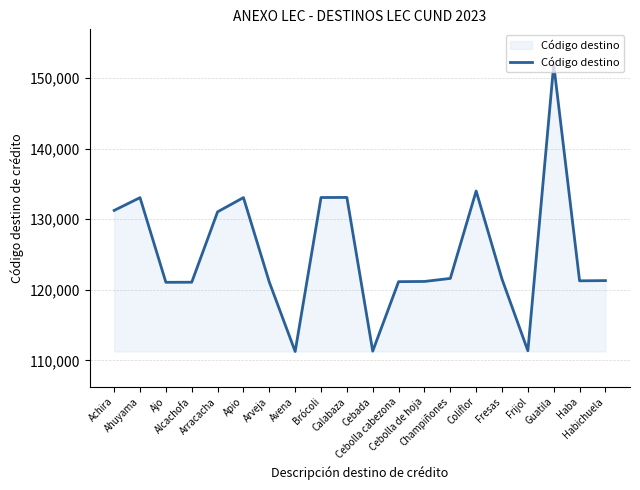

What is the smallest value displayed?

111250